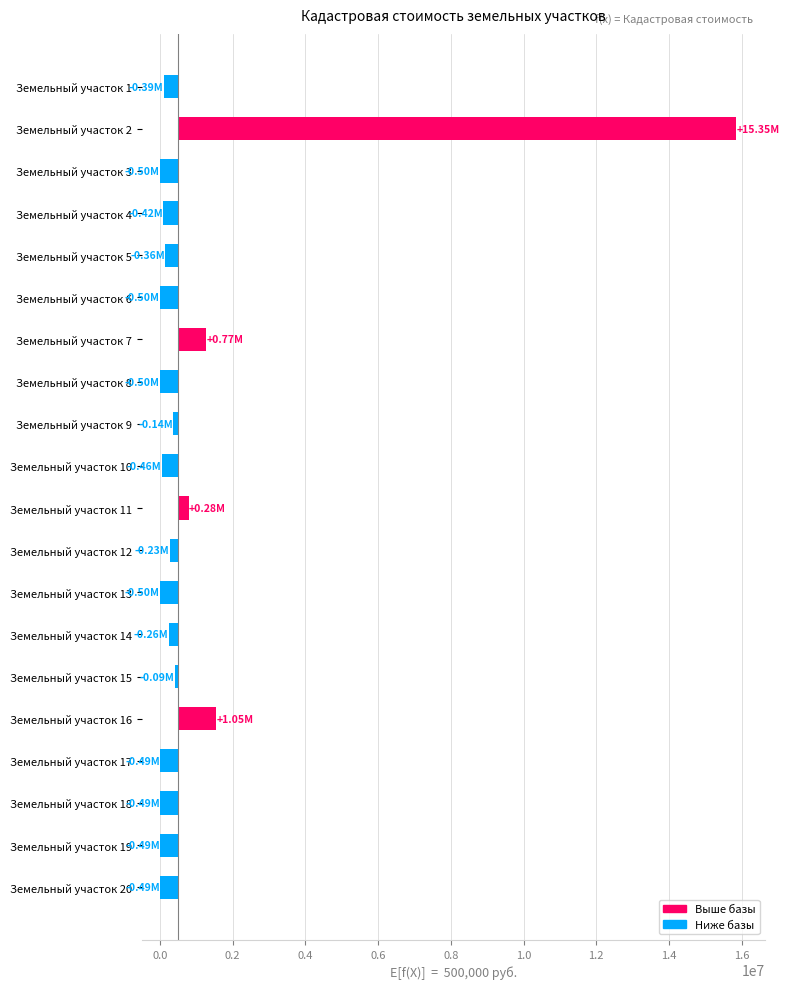

How many categories are shown in the chart?

20